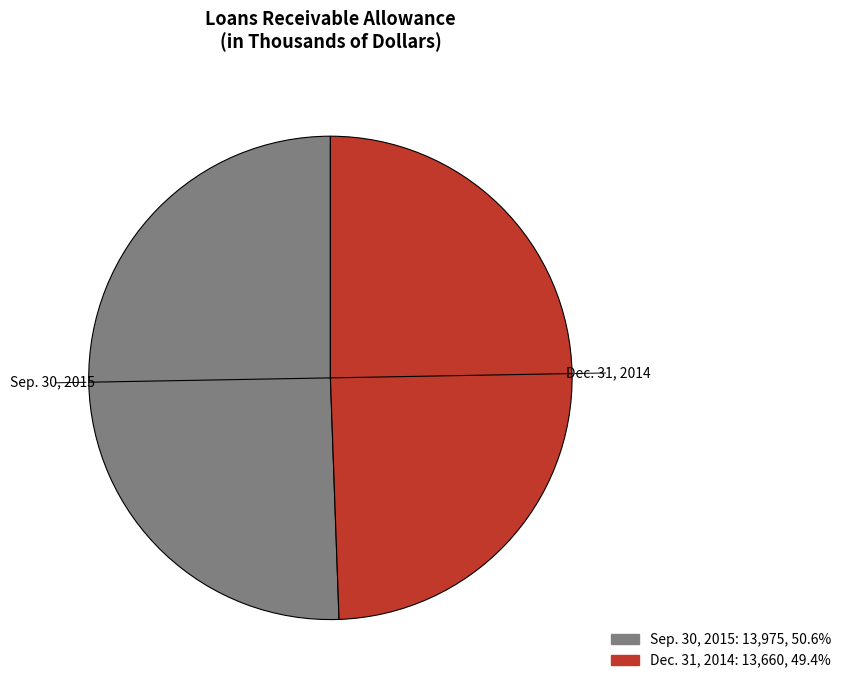

Is there any slice that represents more than half of the pie?

Yes